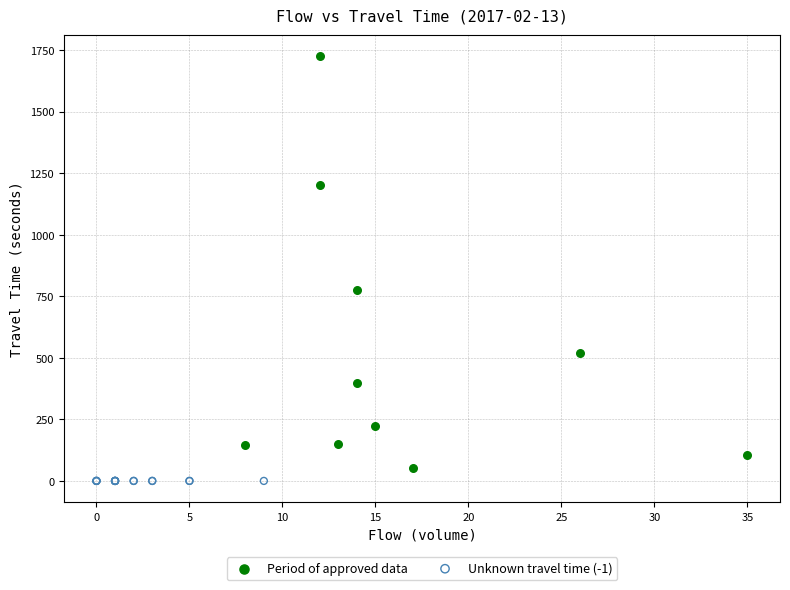

Which series contains the highest Y value?

Period of approved data